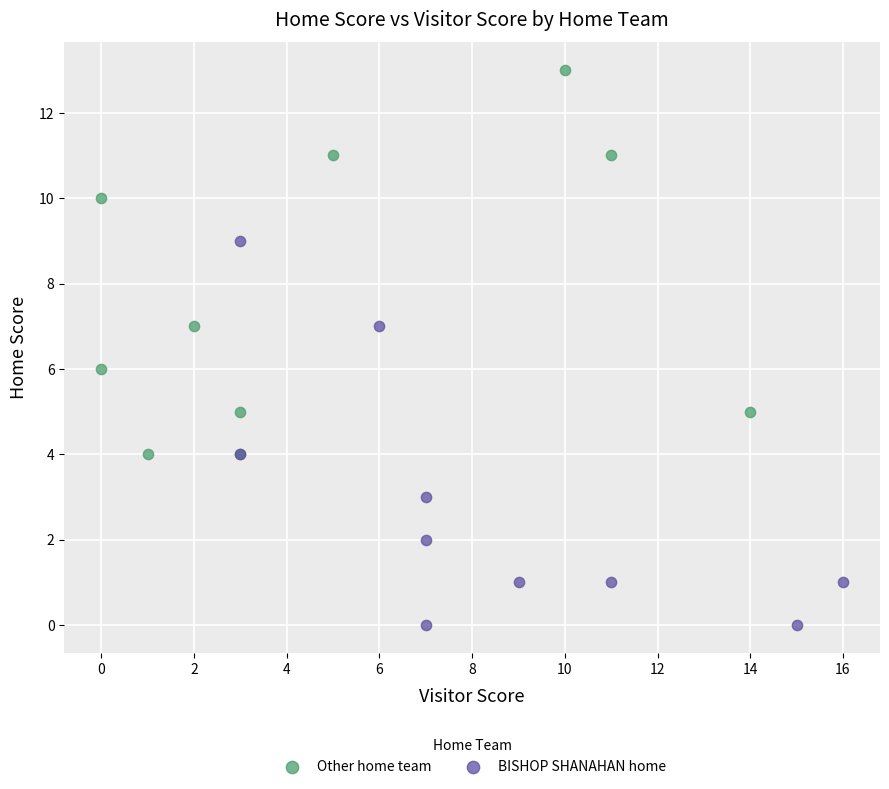

Which series contains the lowest Y value?

BISHOP SHANAHAN home